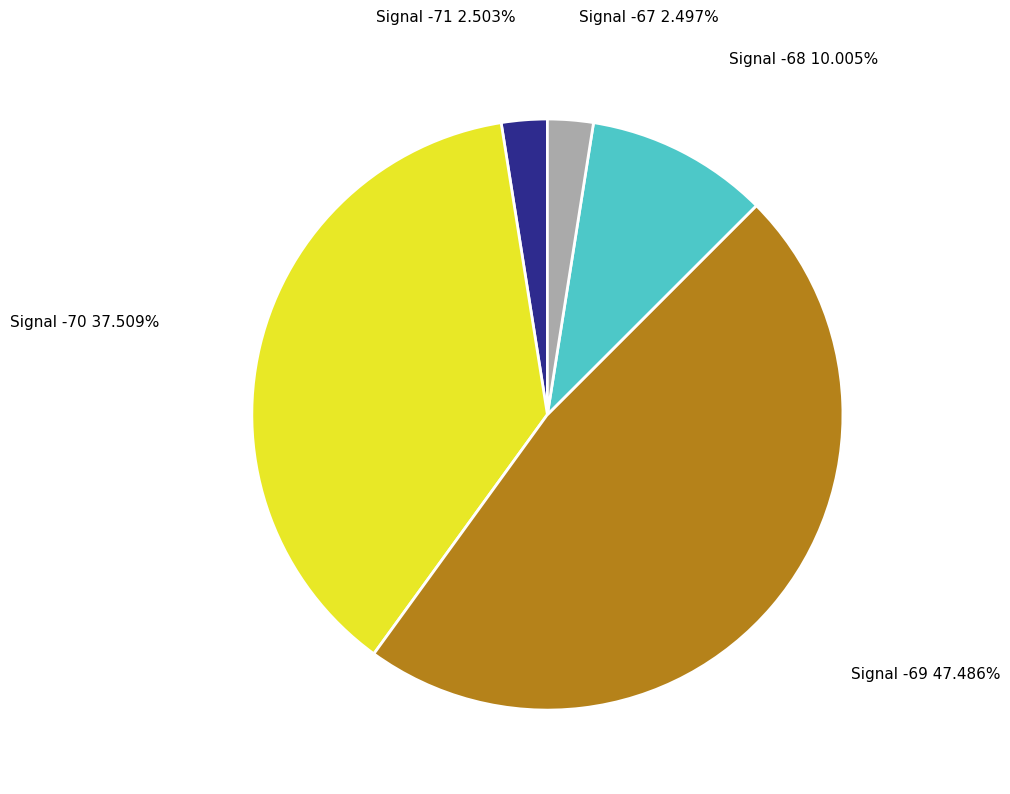

Count the number of slices in the pie.

5